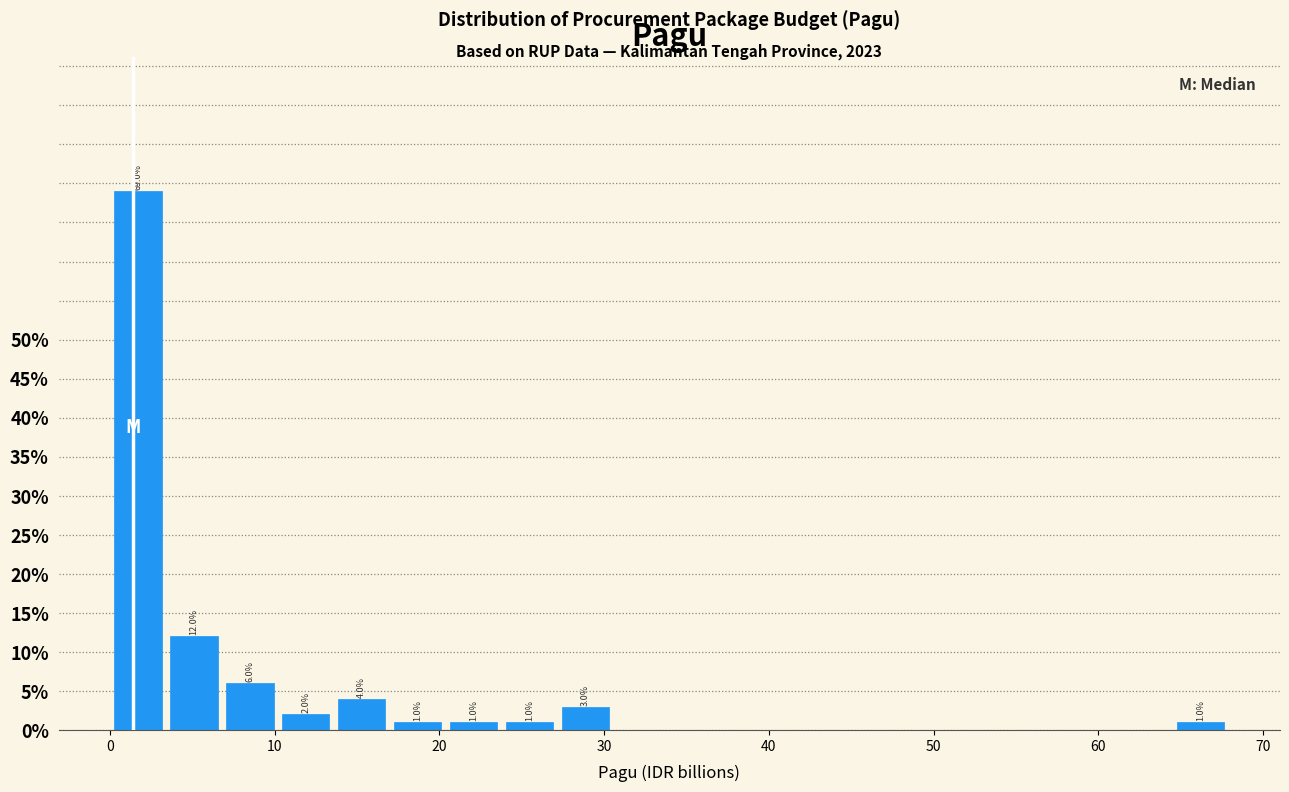

Read against the x-axis, roughly where is the centre of the tallest bar?

2